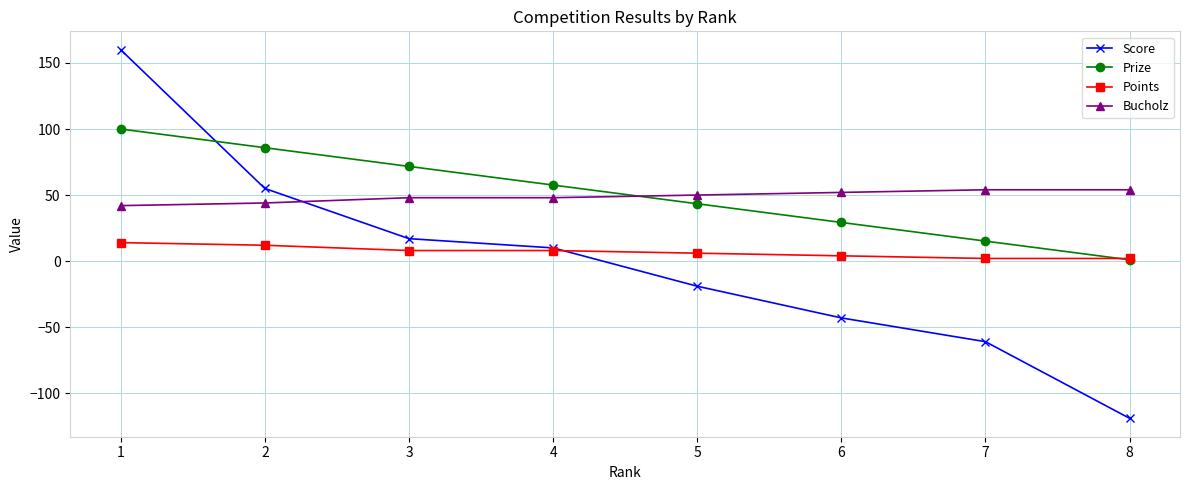

What is the value of the Points point at the 3rd from the left?

8.0